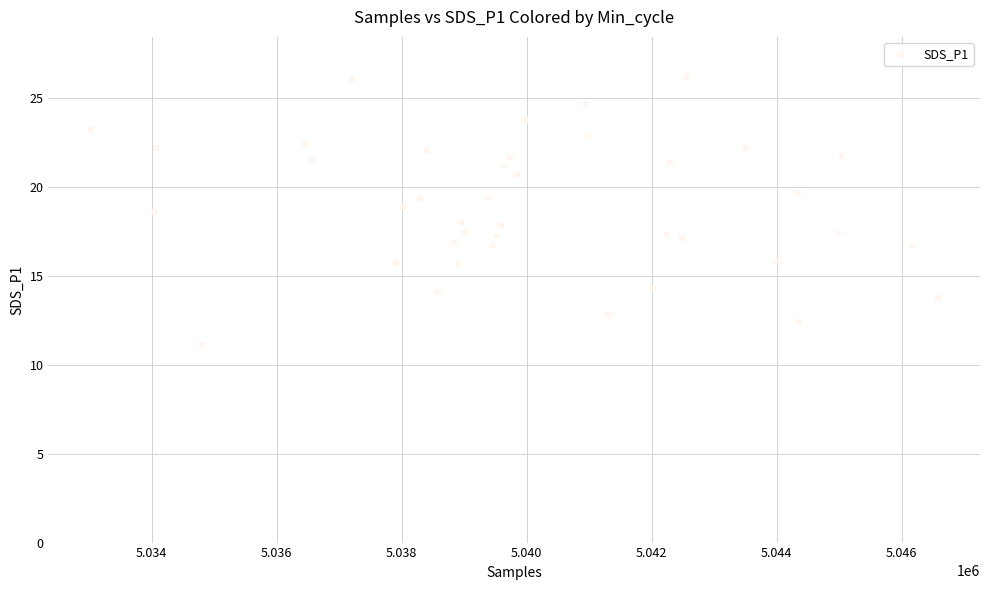

What is the range of Y values (max minus min)?

15.1